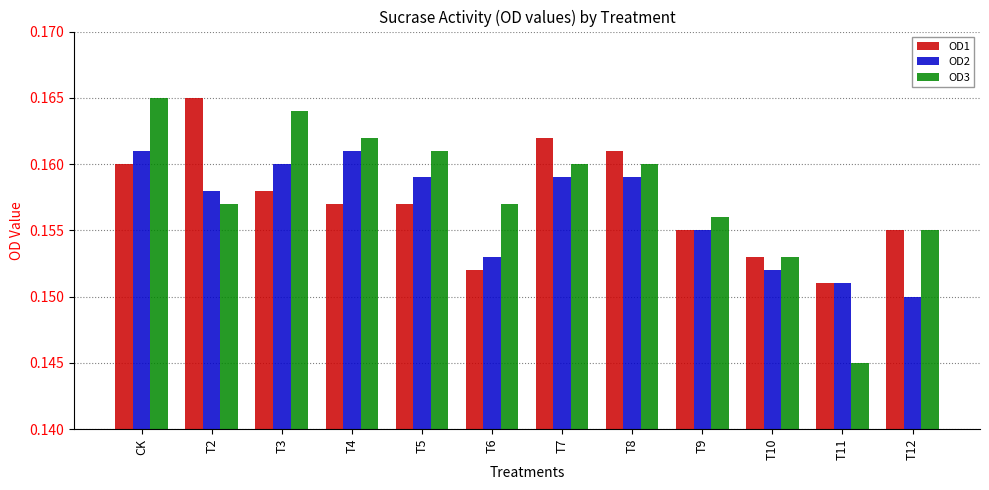

Is it true that OD1 equals 0.1 at T7?

False